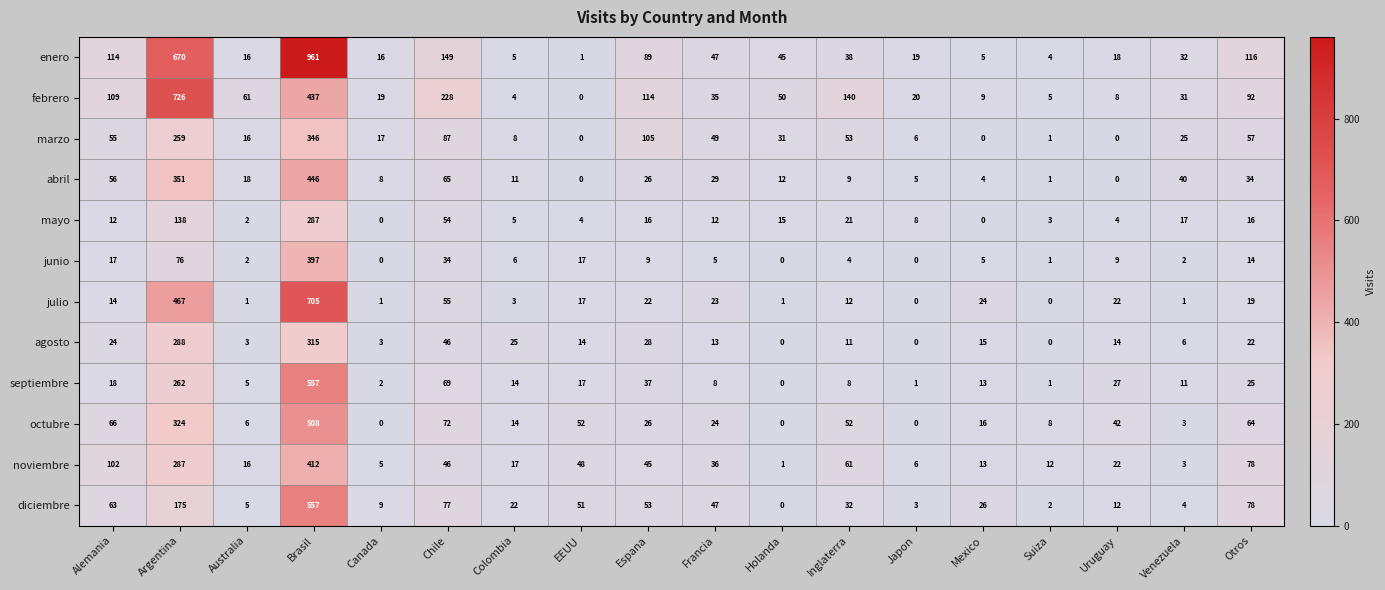

What is the total value across all series at Alemania?

650